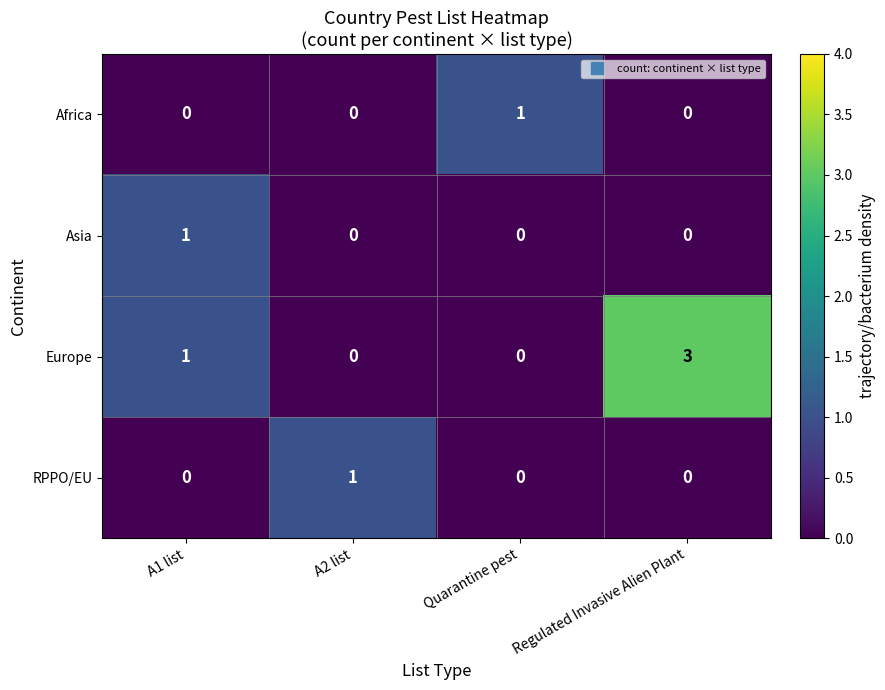

How many Europe values are between 0 and 3?

4